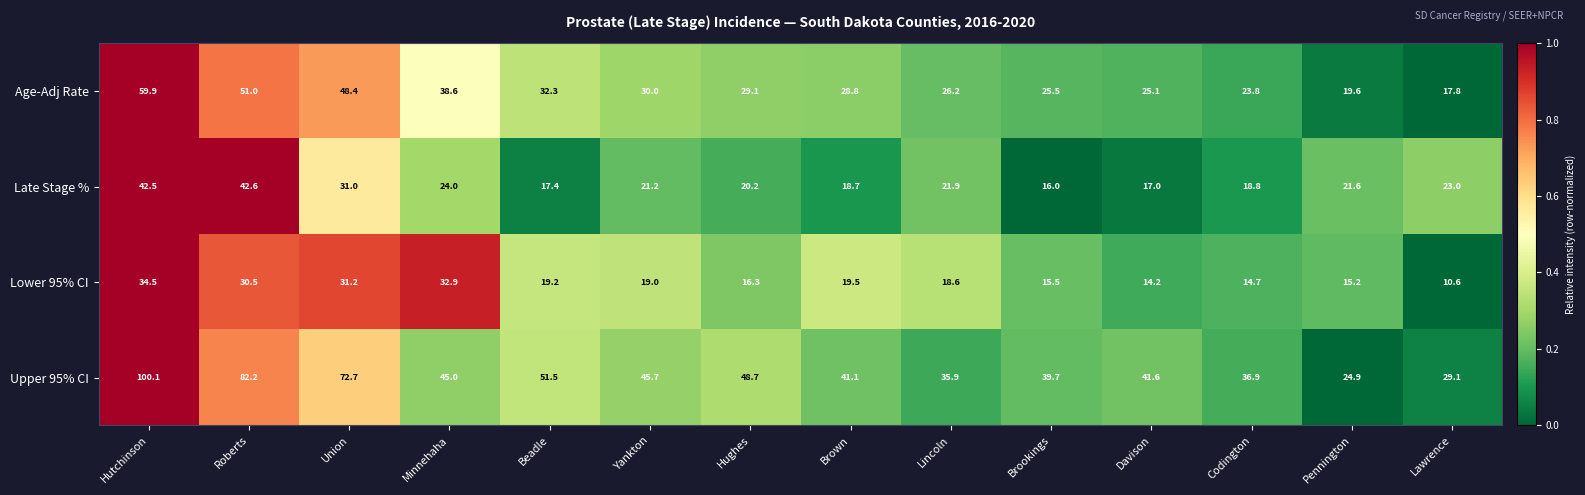

At how many categories does at least one series exceed 70?

3